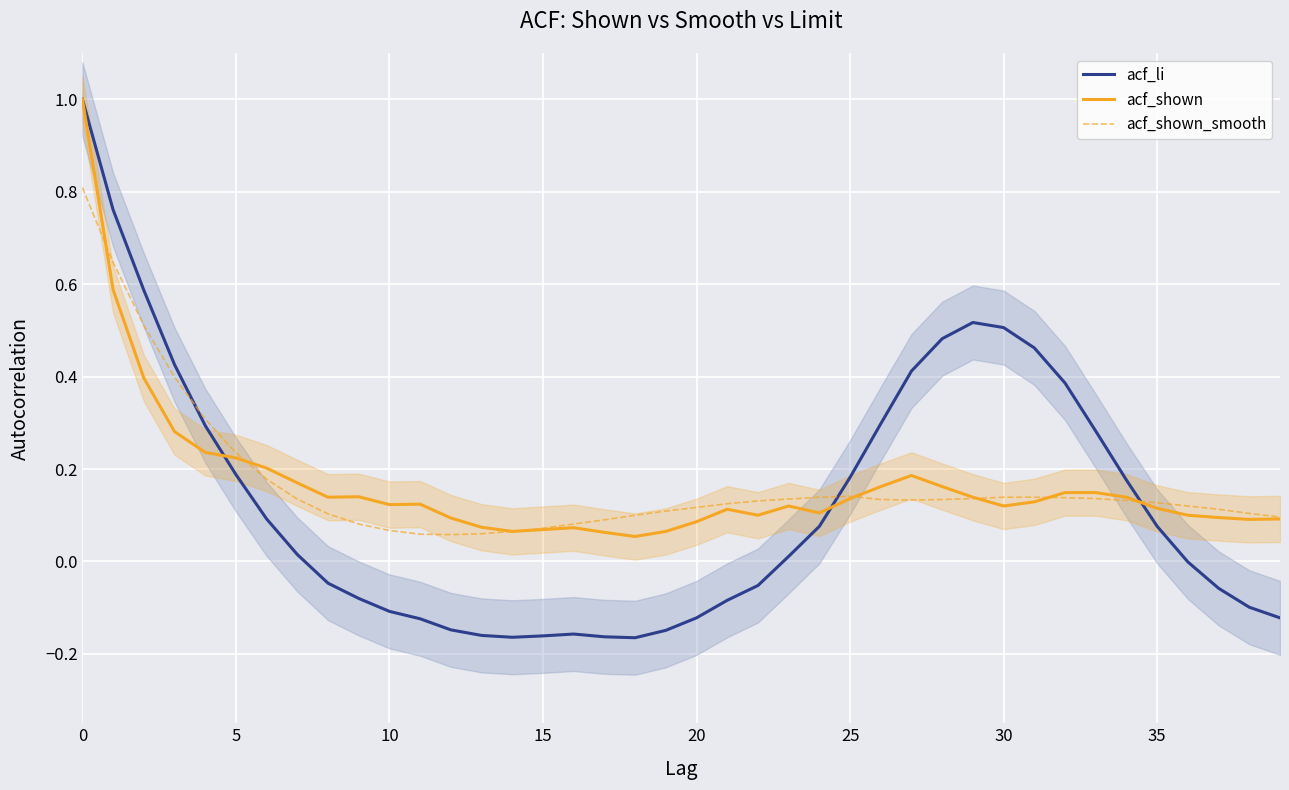

In acf_shown_smooth, how many points are lower than both neighbors (excluding endpoints)?

2